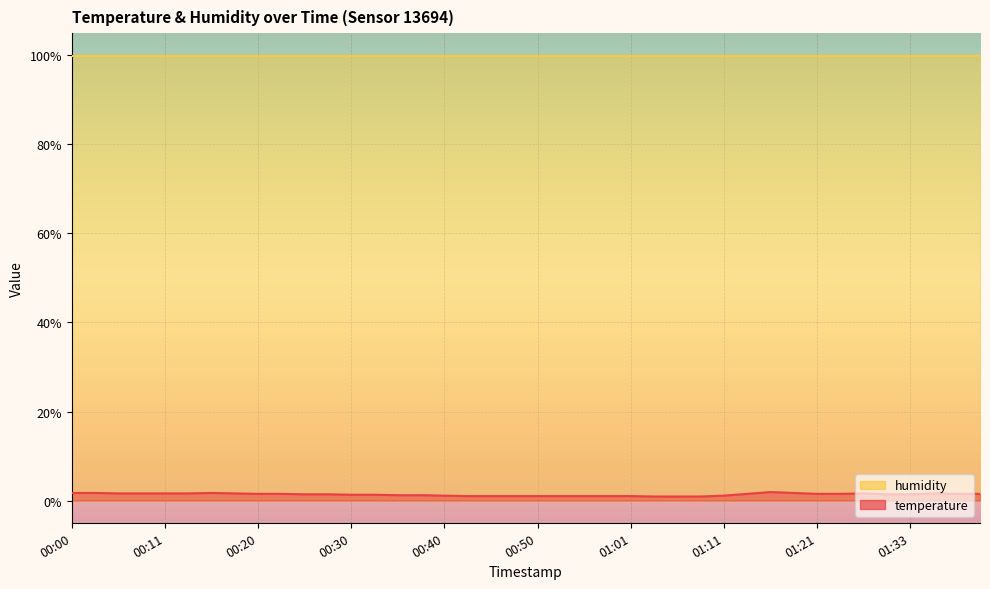

Rank the categories by value from lowest to highest.

01:03, 01:06, 01:09, 00:43, 00:45, 00:48, 00:50, 00:53, 00:56, 00:58, 01:01, 00:40, 01:11, 00:35, 00:38, 00:30, 00:33, 00:25, 00:28, 01:30, 01:33, 00:20, 00:23, 01:14, 01:21, 01:24, 01:38, 01:40, 00:06, 00:08, 00:11, 00:13, 00:18, 01:27, 01:35, 00:00, 00:03, 00:15, 01:19, 01:16